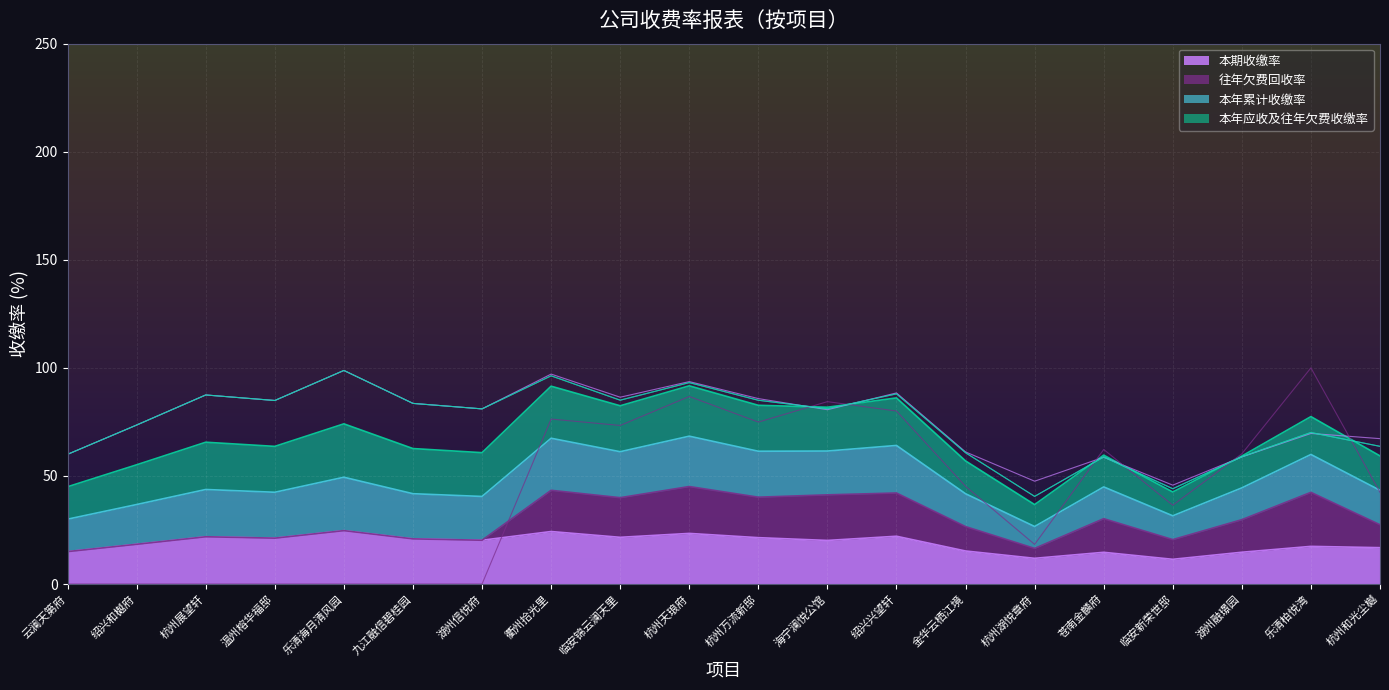

How many lines are shown in the chart?

4